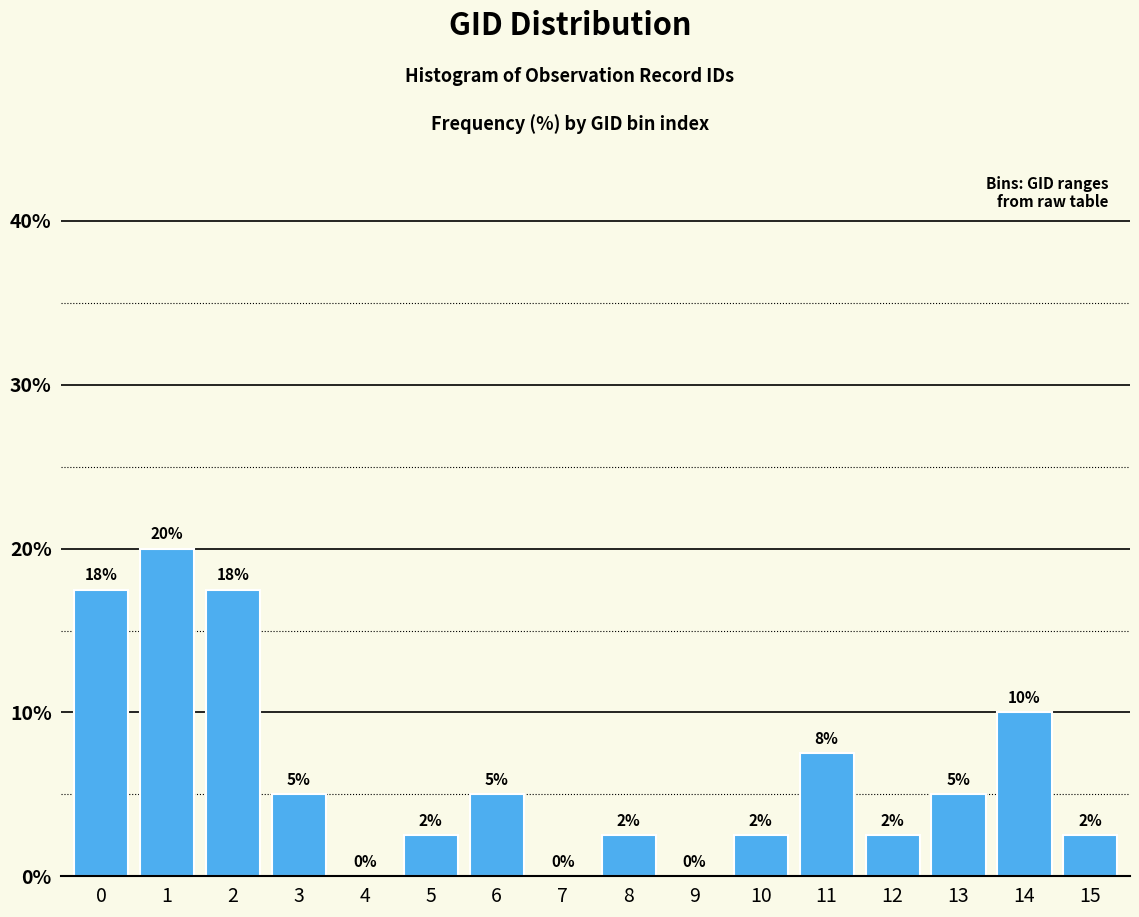

The value at 6 is 5.0. True or false?

True